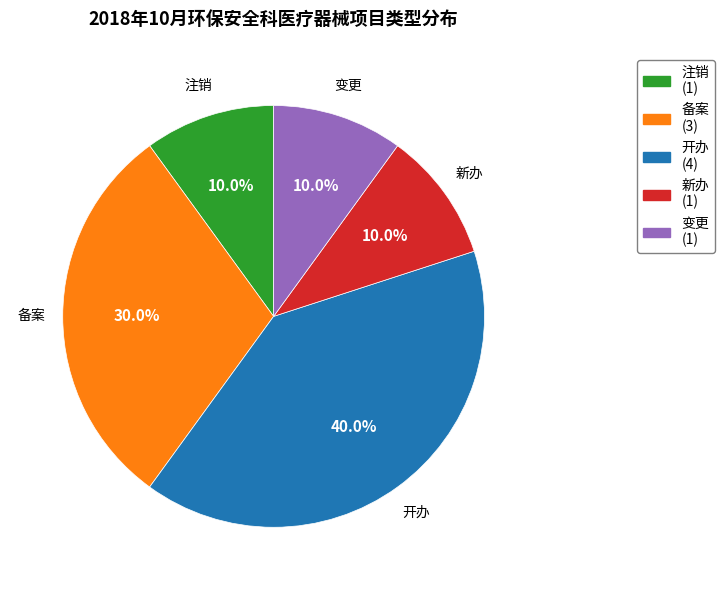

Count the number of slices in the pie.

5